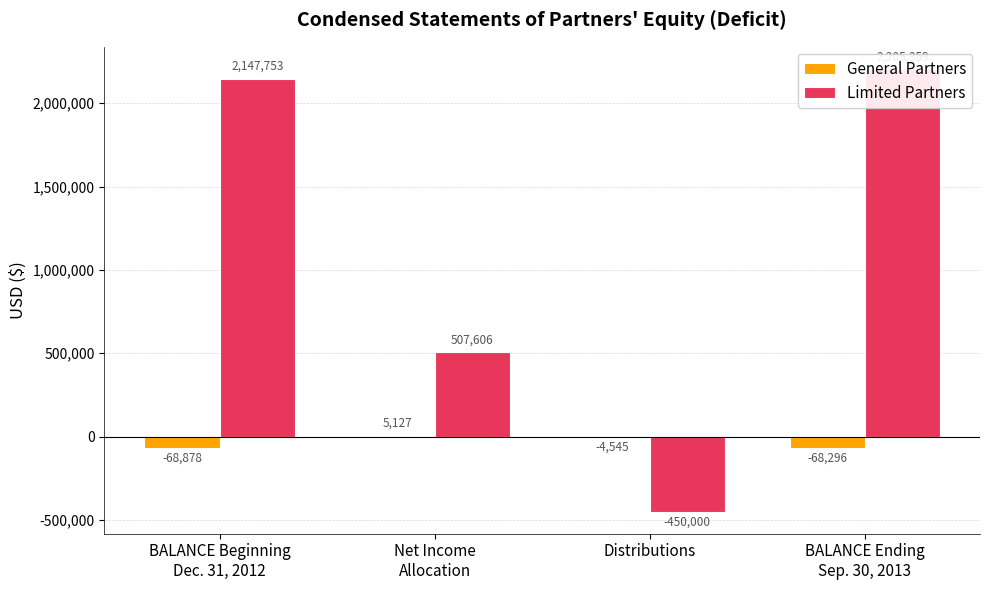

Rank the series by their maximum value, from lowest to highest.

General Partners, Limited Partners